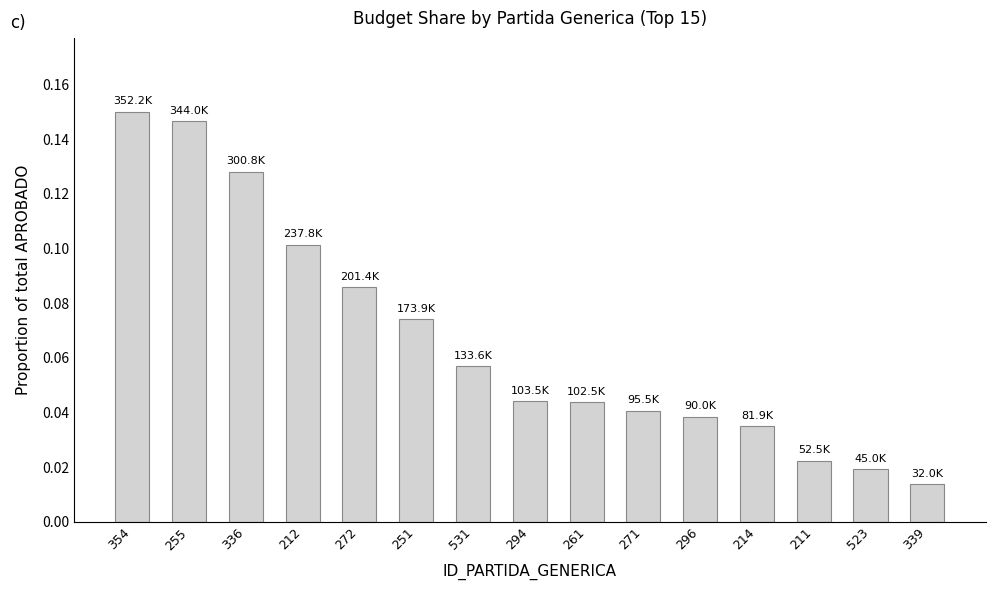

At which label is the value closest to 0?

339